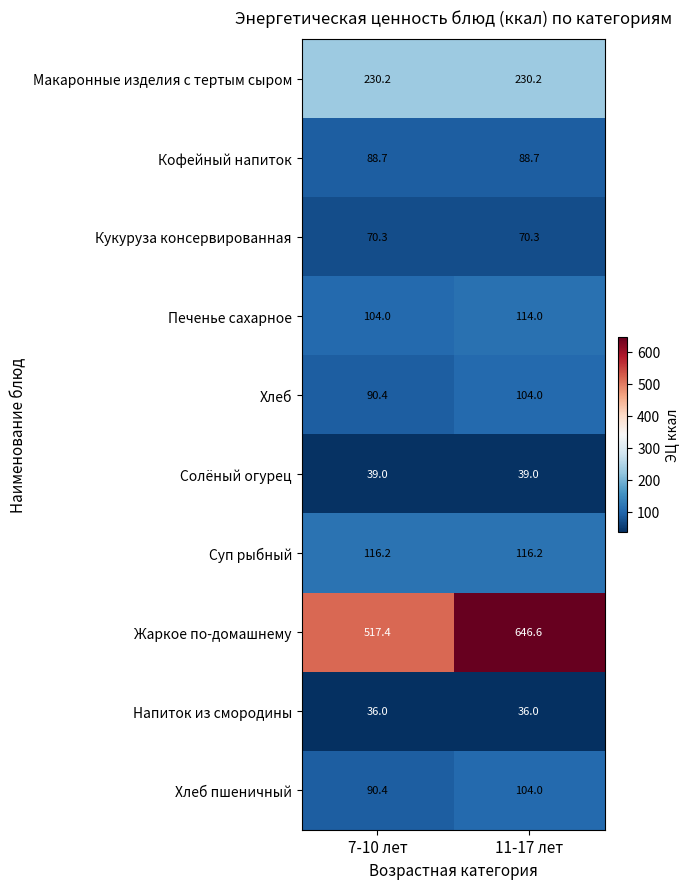

What is the lowest value of the Напиток из смородины series?

36.0